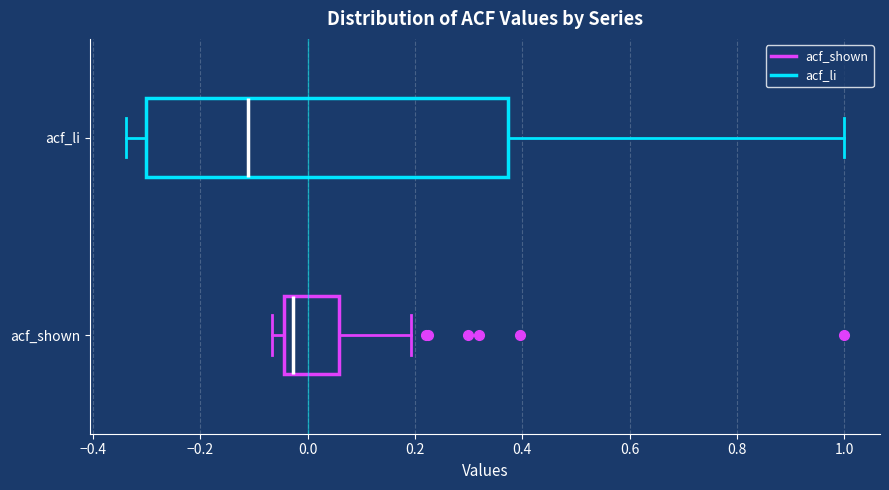

Which box is the widest, from its left edge to its right edge?

acf_li